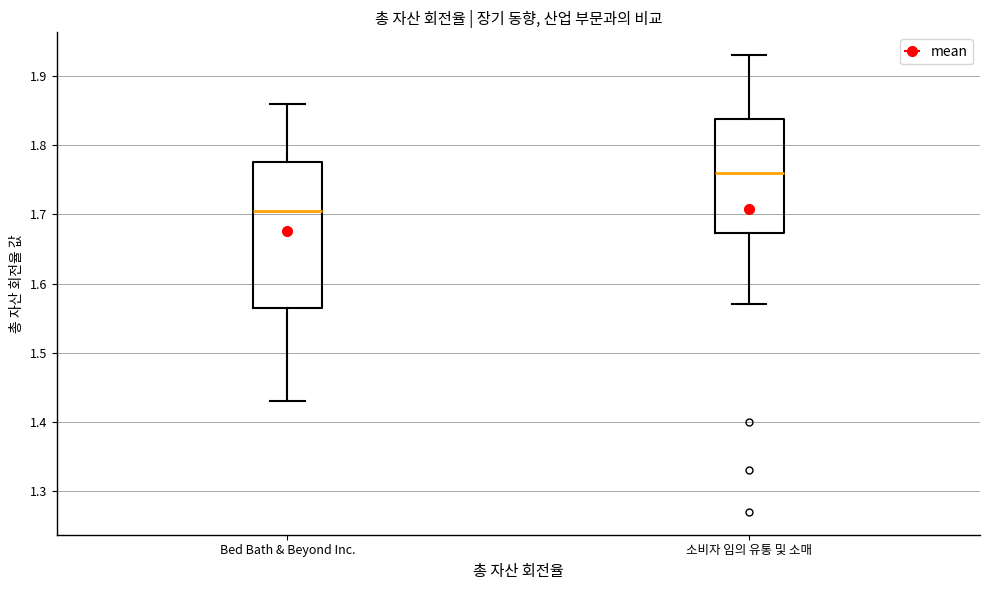

Reading left to right, transcribe this box plot: for each box, give where its median line is, the range the box spans, and where its two whiskers end, as read against the y-axis. The values are not printed on the chart, so give them approximately, as read against the axis.

Bed Bath & Beyond Inc.: median 1.71, box 1.57 to 1.78, whiskers 1.43 to 1.86
소비자 임의 유통 및 소매: median 1.76, box 1.67 to 1.84, whiskers 1.57 to 1.93